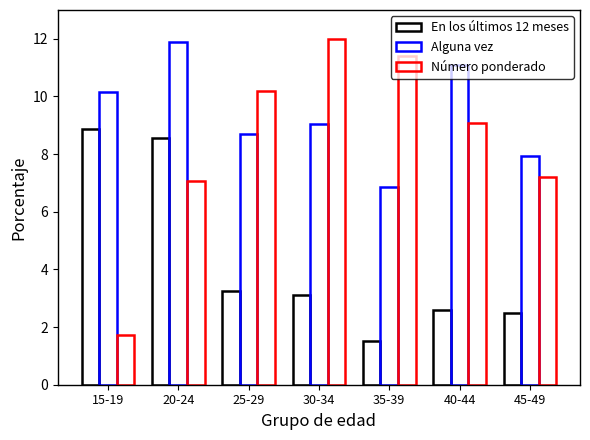

What is the maximum value shown in the chart?

12.0